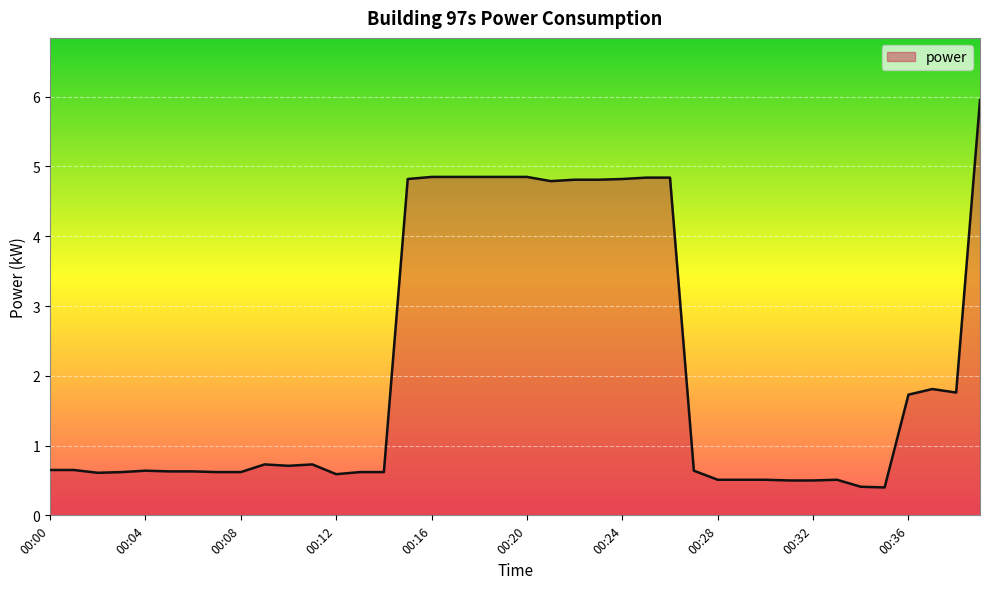

What is the smallest value displayed?

0.4